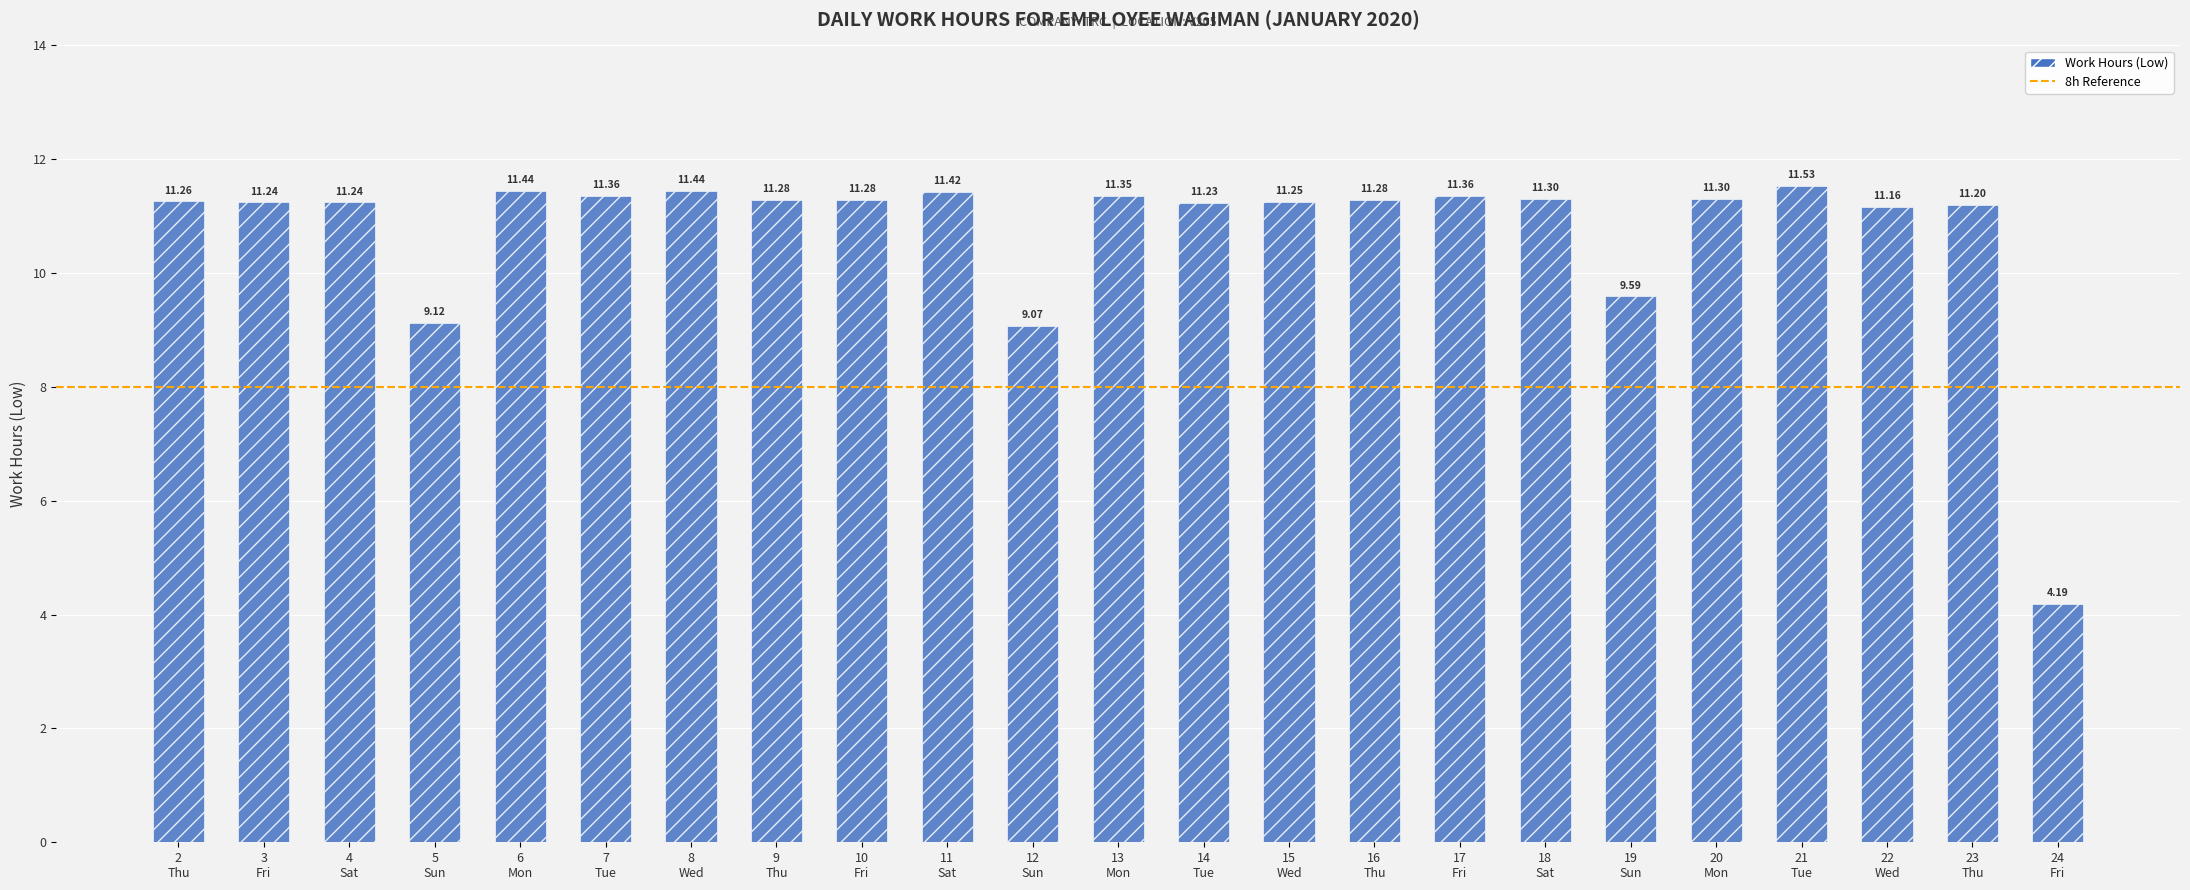

What is the value of the 7th bar from the left?

11.4